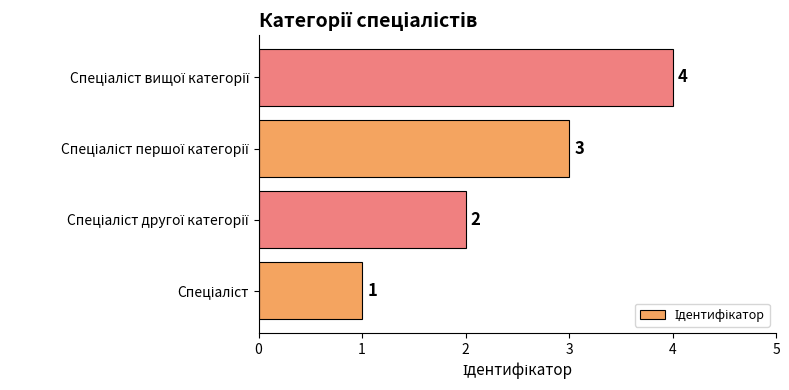

What is the maximum value shown in the chart?

4